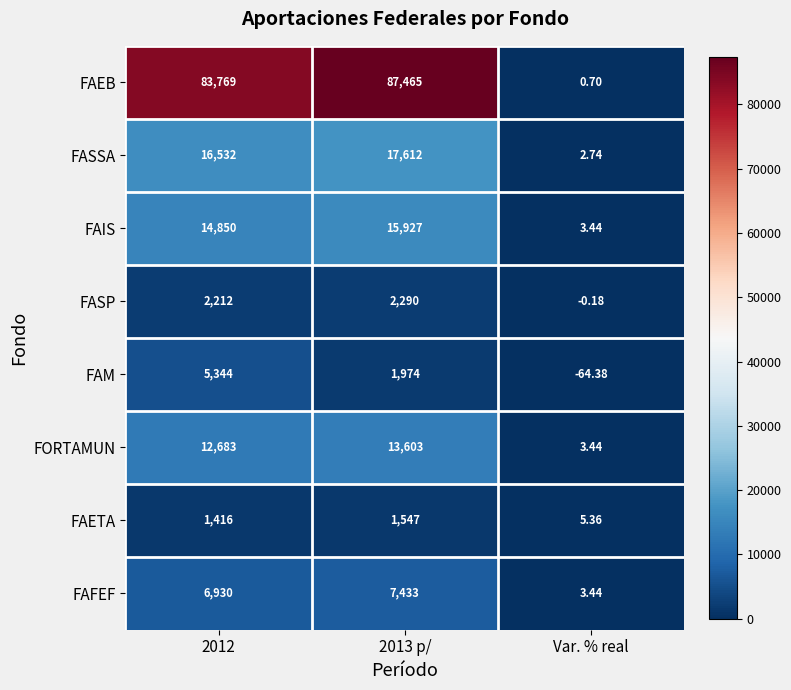

Between 2013 p/ and Var. % real, which series saw the biggest shift?

FAEB